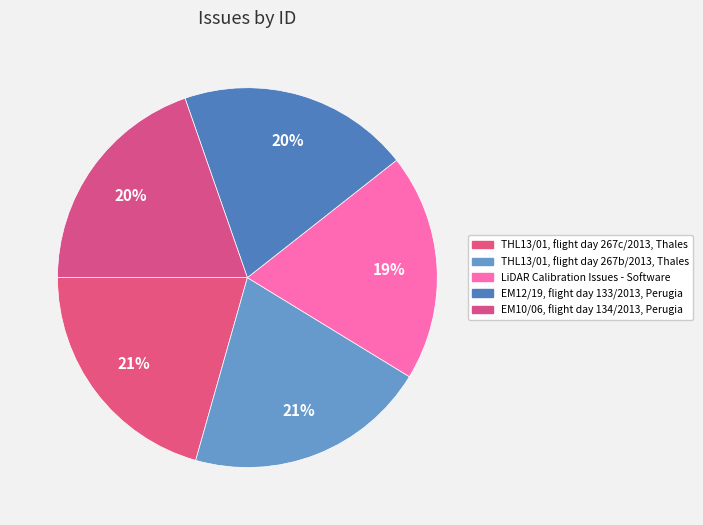

Count the number of slices in the pie.

5